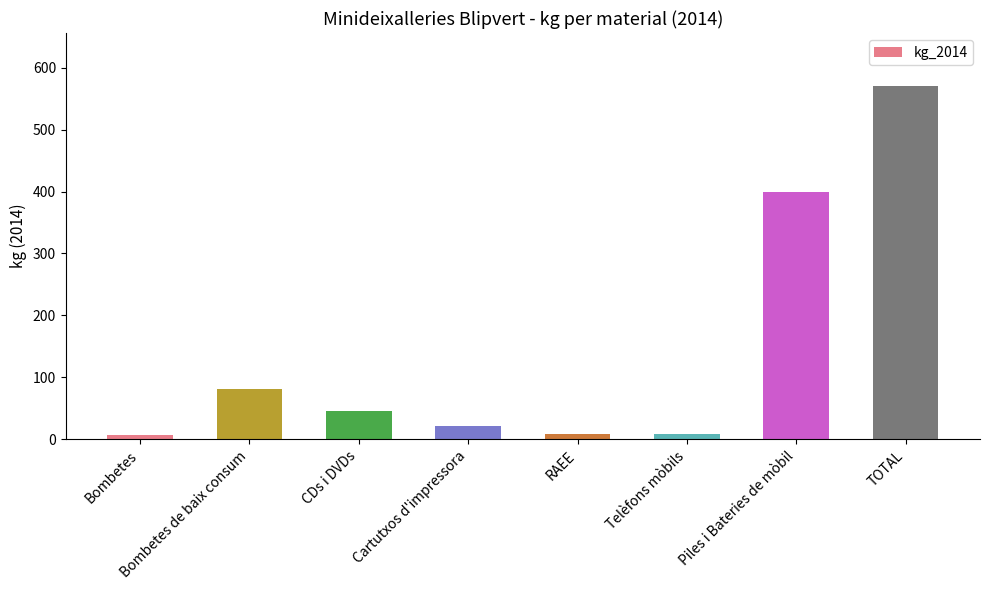

What is the difference between the maximum and minimum values?

563.3